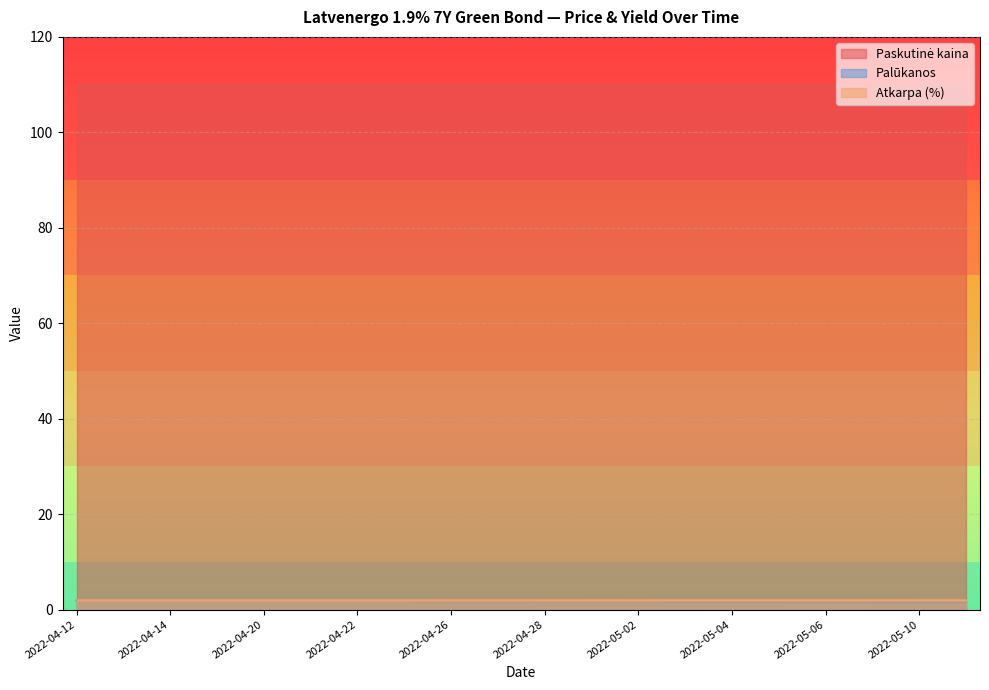

What is the sum of all Paskutinė kaina values?

2200.1